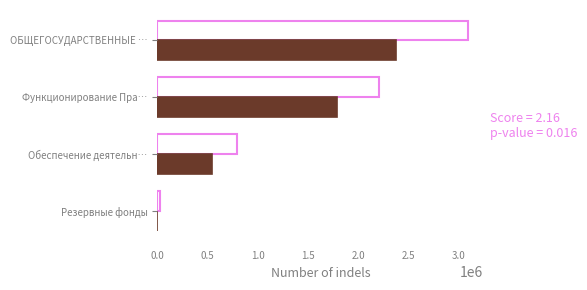

What is the greatest value displayed?

3092293.0